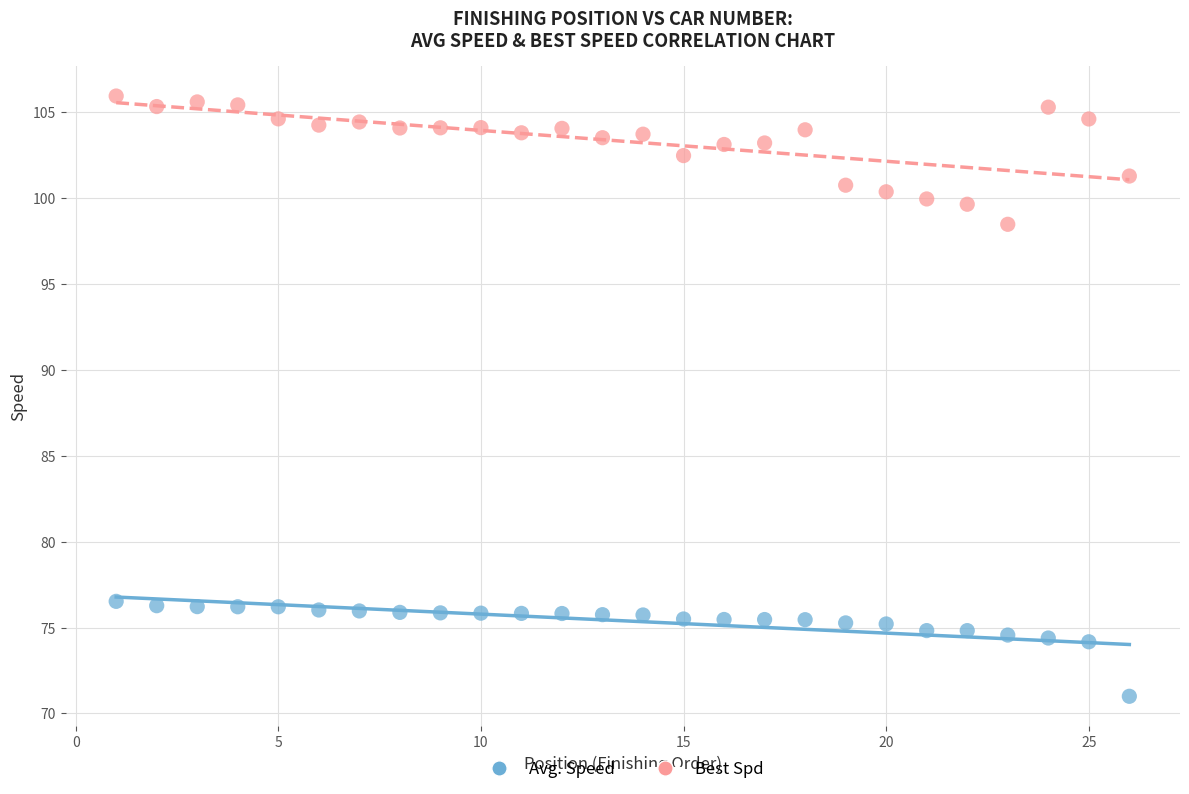

Across all series, what Y value is closest to 88?

98.5